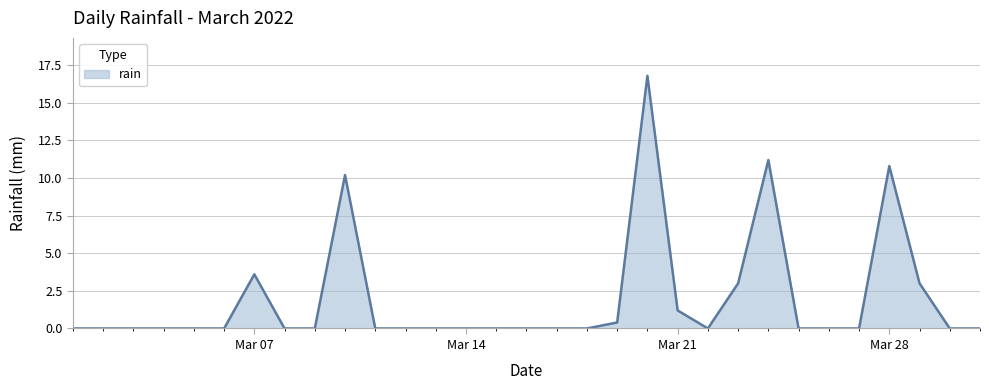

How many series are shown in this chart?

1